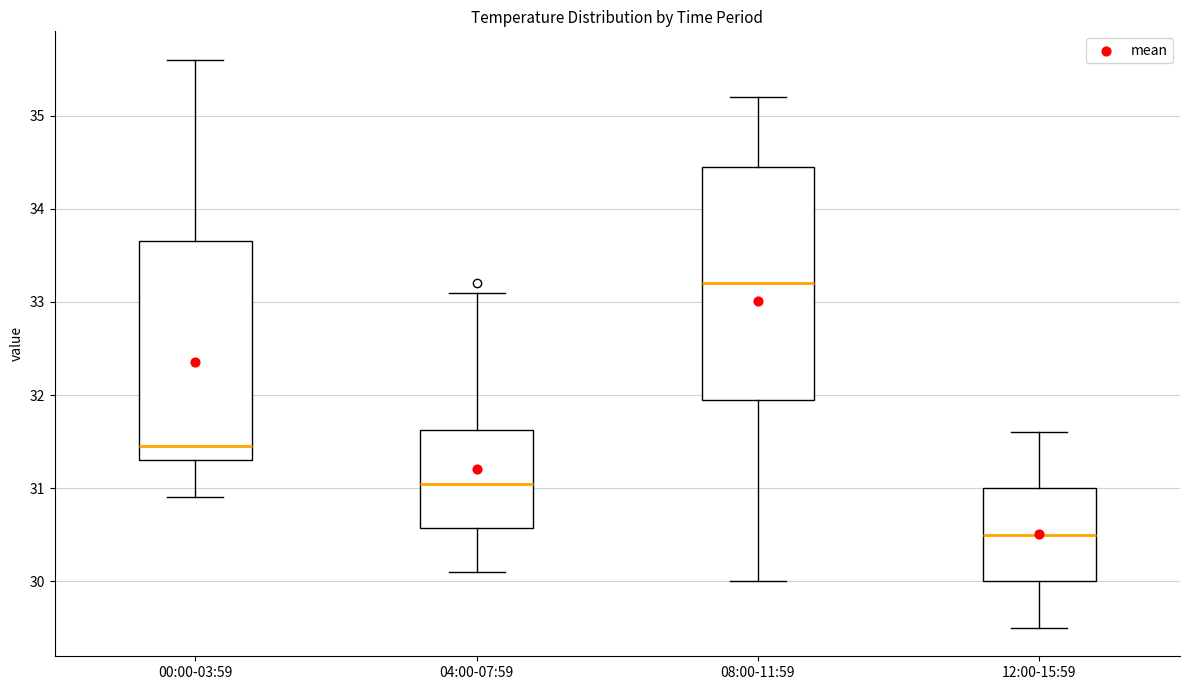

Where is the upper edge of the box for 04:00-07:59 on the y-axis? The values are not printed on the chart, so give them approximately, as read against the axis.

31.6